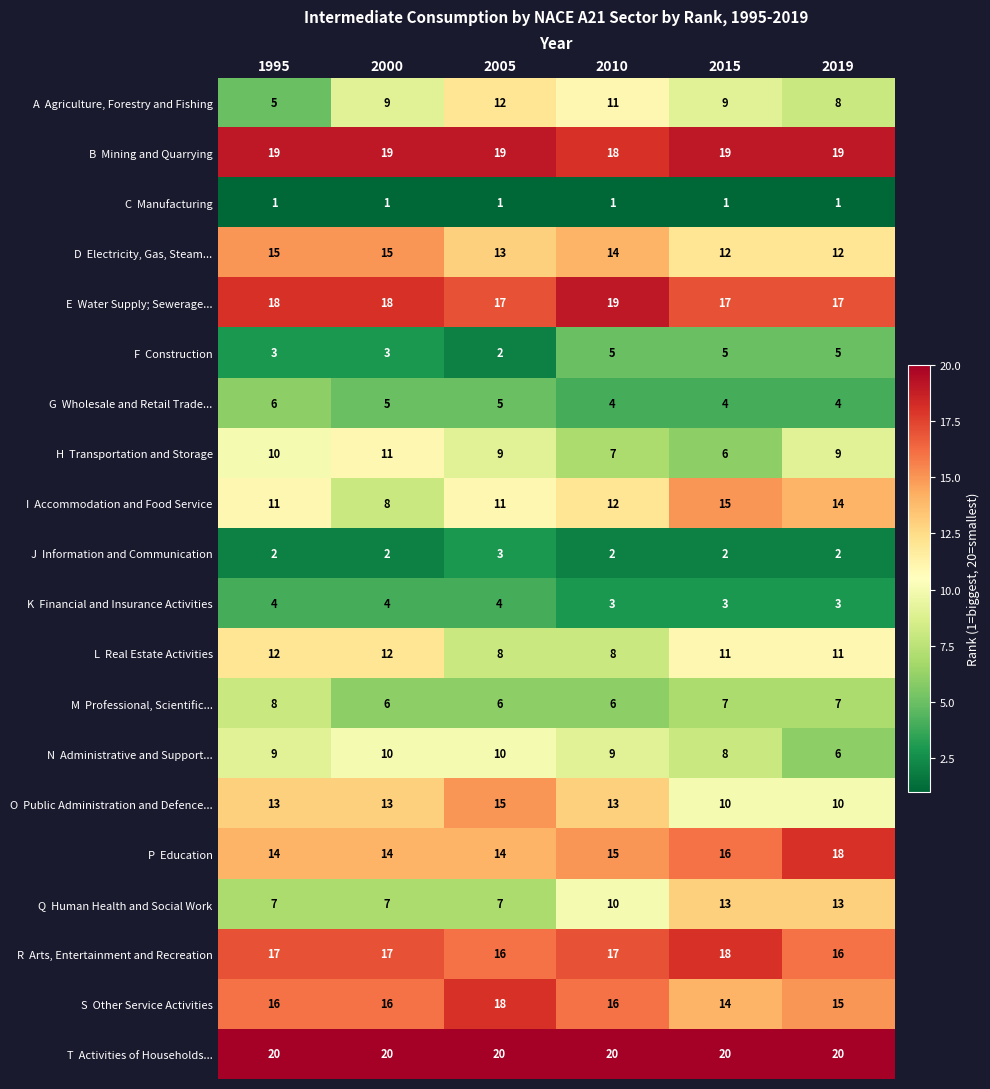

What is the maximum value shown in the chart?

20